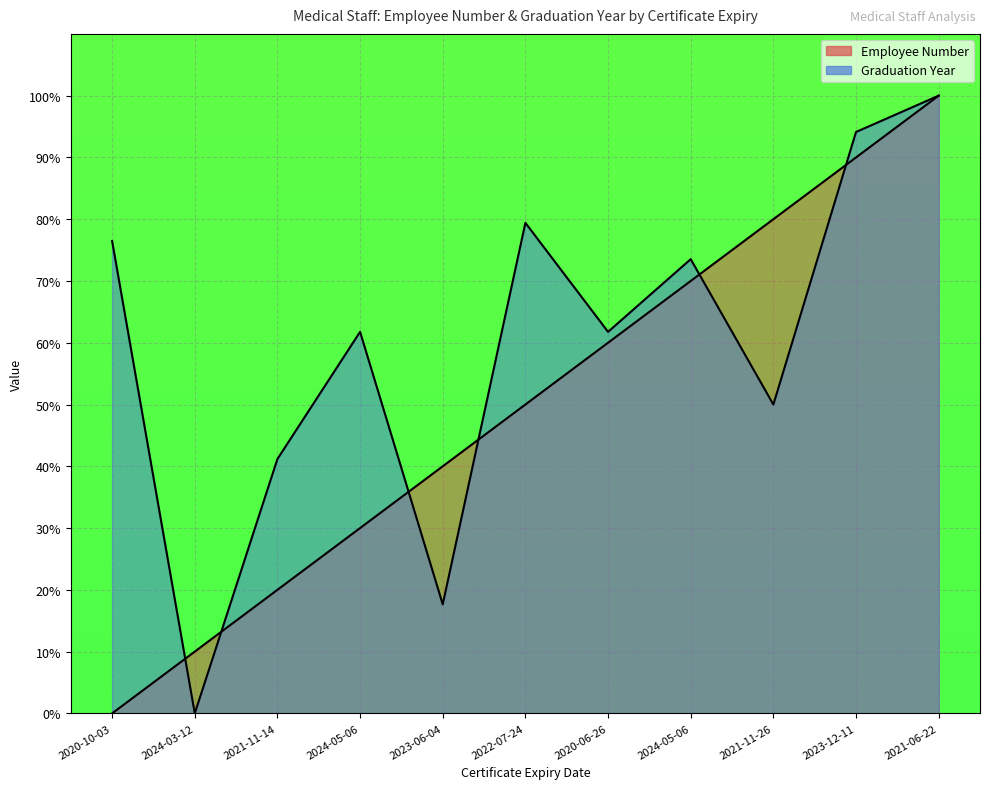

Which series has the largest total across all categories?

Graduation Year